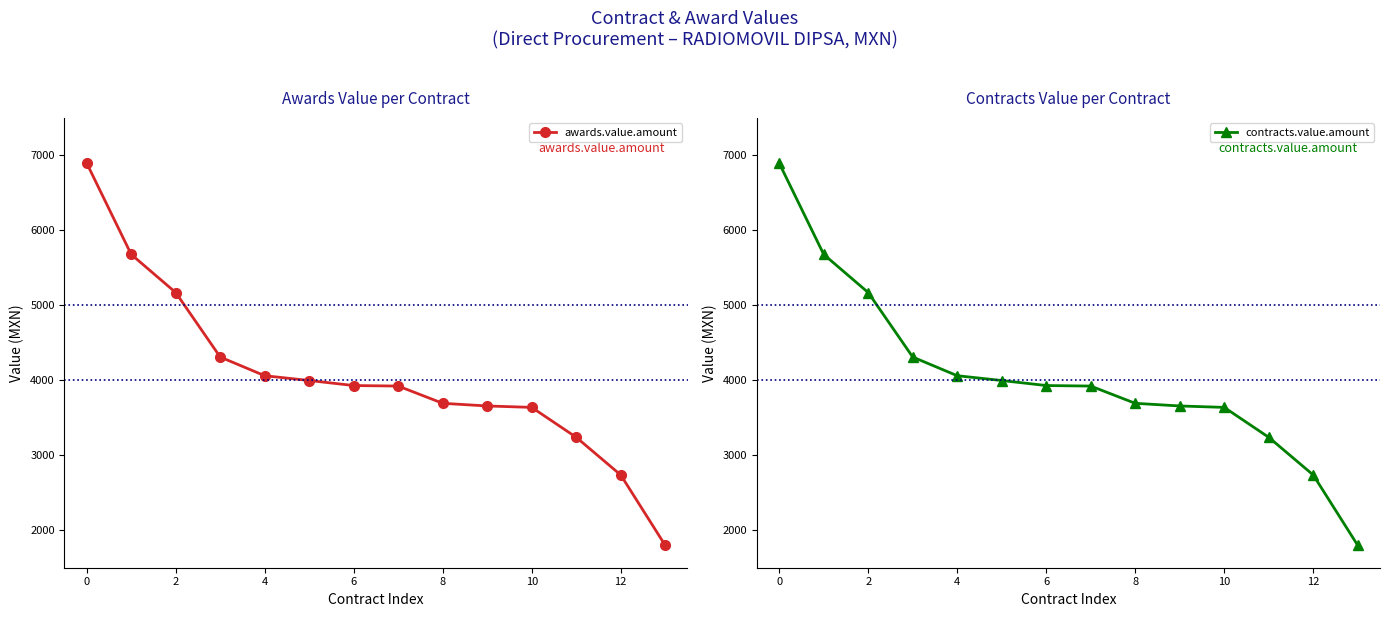

True or false: contracts.value.amount and awards.value.amount intersect in this chart.

False